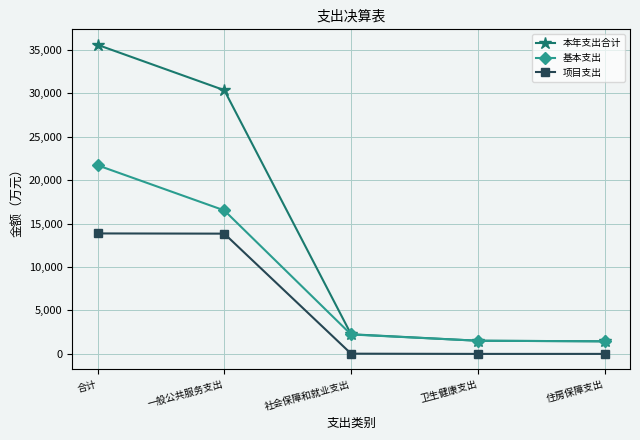

What is the value of the 项目支出 point at the 3rd from the left?

25.0